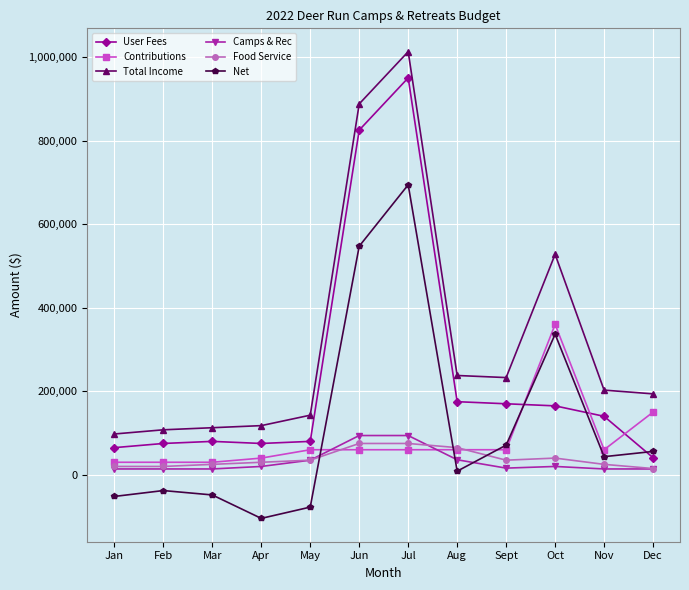

What is the total value across all series at Jul?

2885800